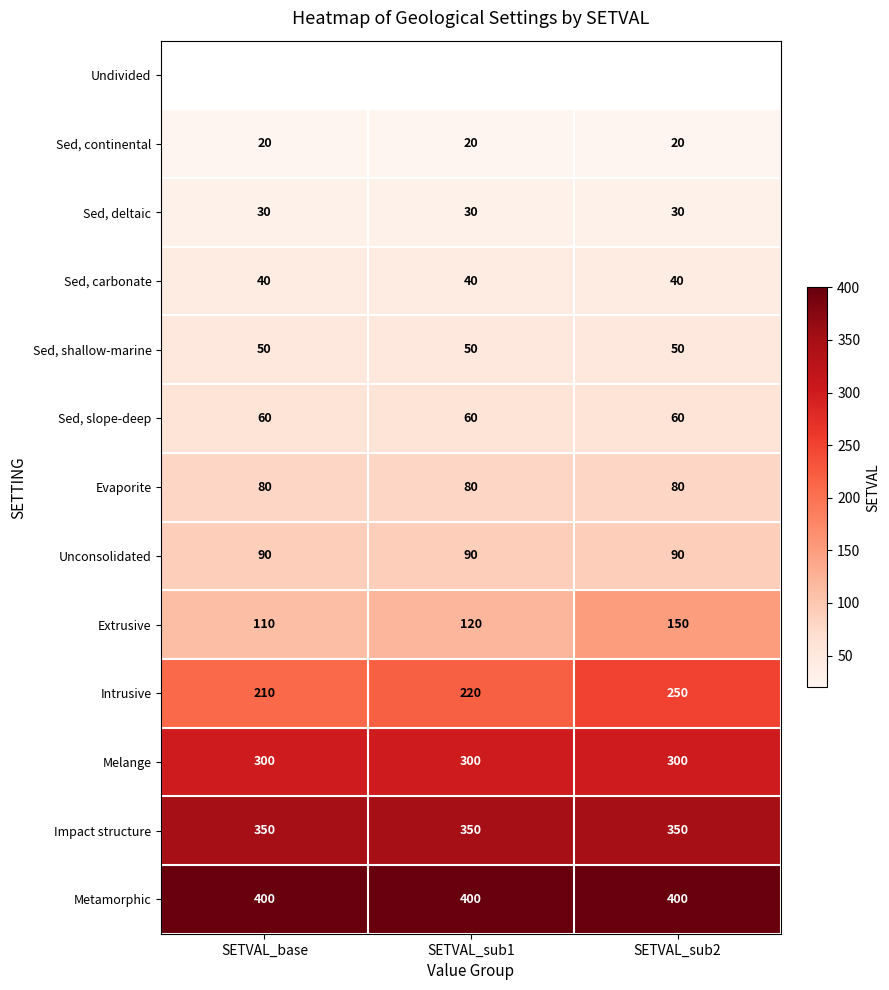

What is the difference between the second highest and minimum values in the Extrusive series?

10